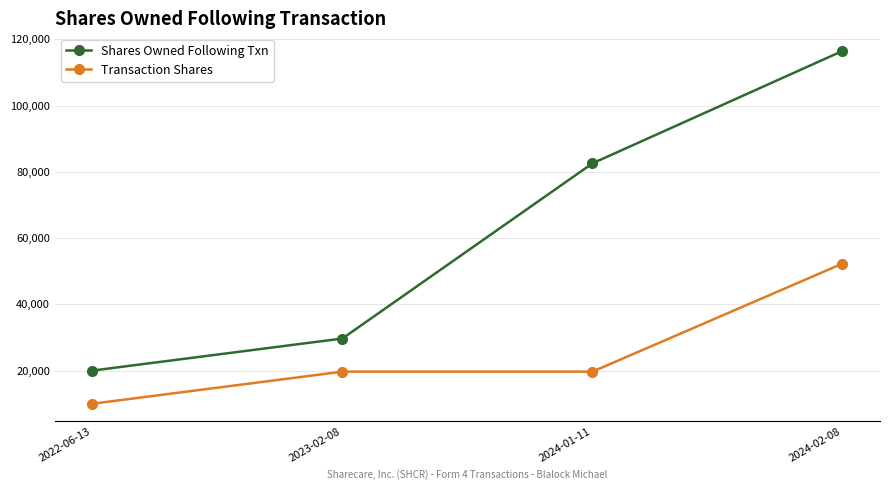

What is the difference between the highest and lowest values at 2023-02-08?

10000